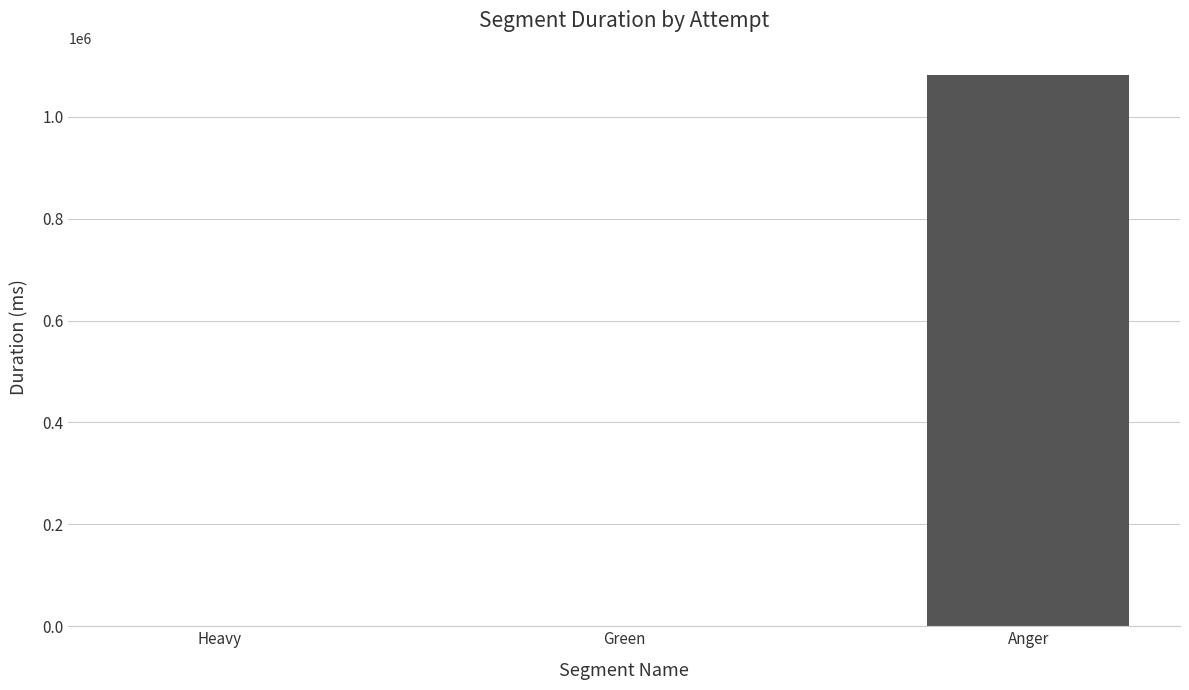

Are the bars horizontal?

No